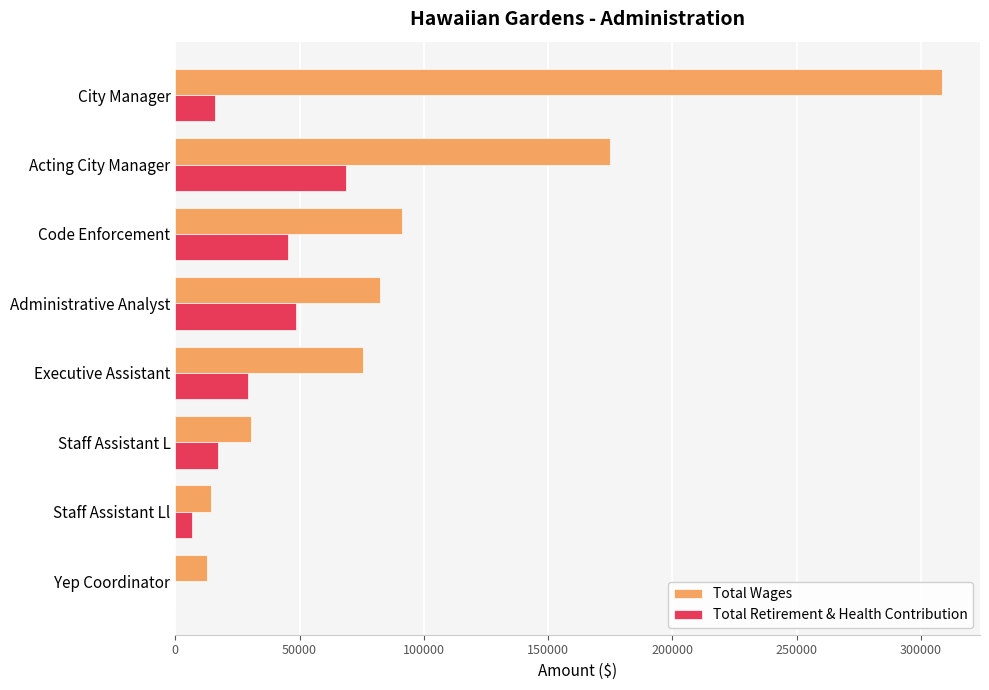

What is the maximum value for Total Retirement & Health Contribution?

68491